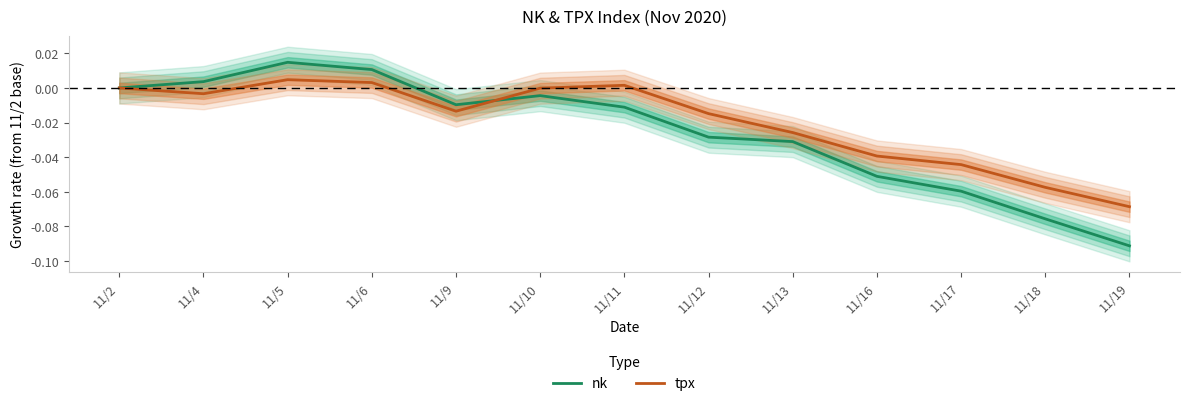

Rank the categories by nk value from lowest to highest.

11/19, 11/18, 11/17, 11/16, 11/13, 11/12, 11/11, 11/9, 11/10, 11/2, 11/4, 11/6, 11/5